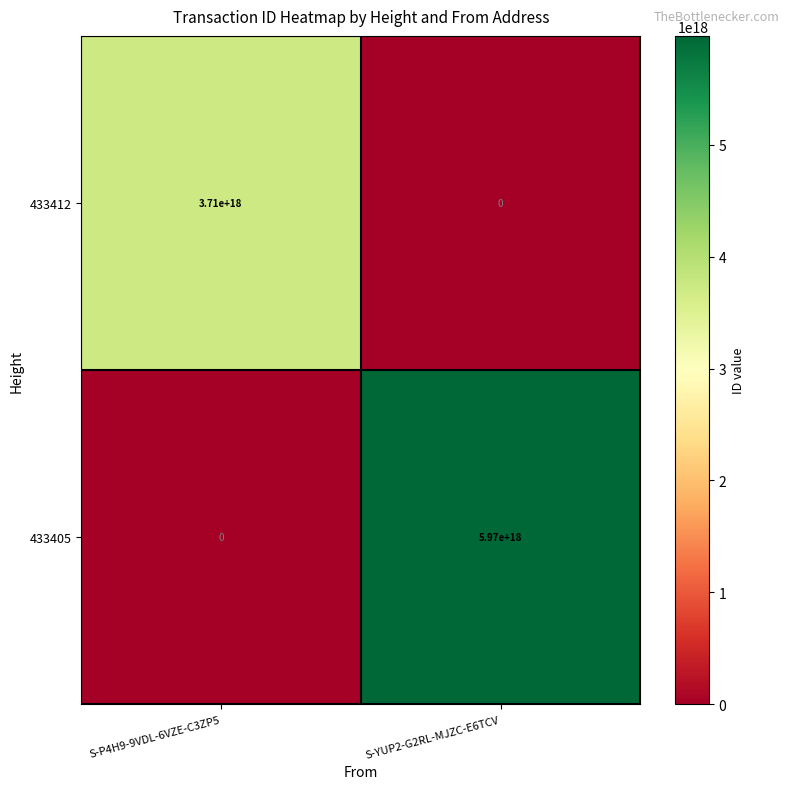

At which category is the sum across all series the highest?

S-YUP2-G2RL-MJZC-E6TCV